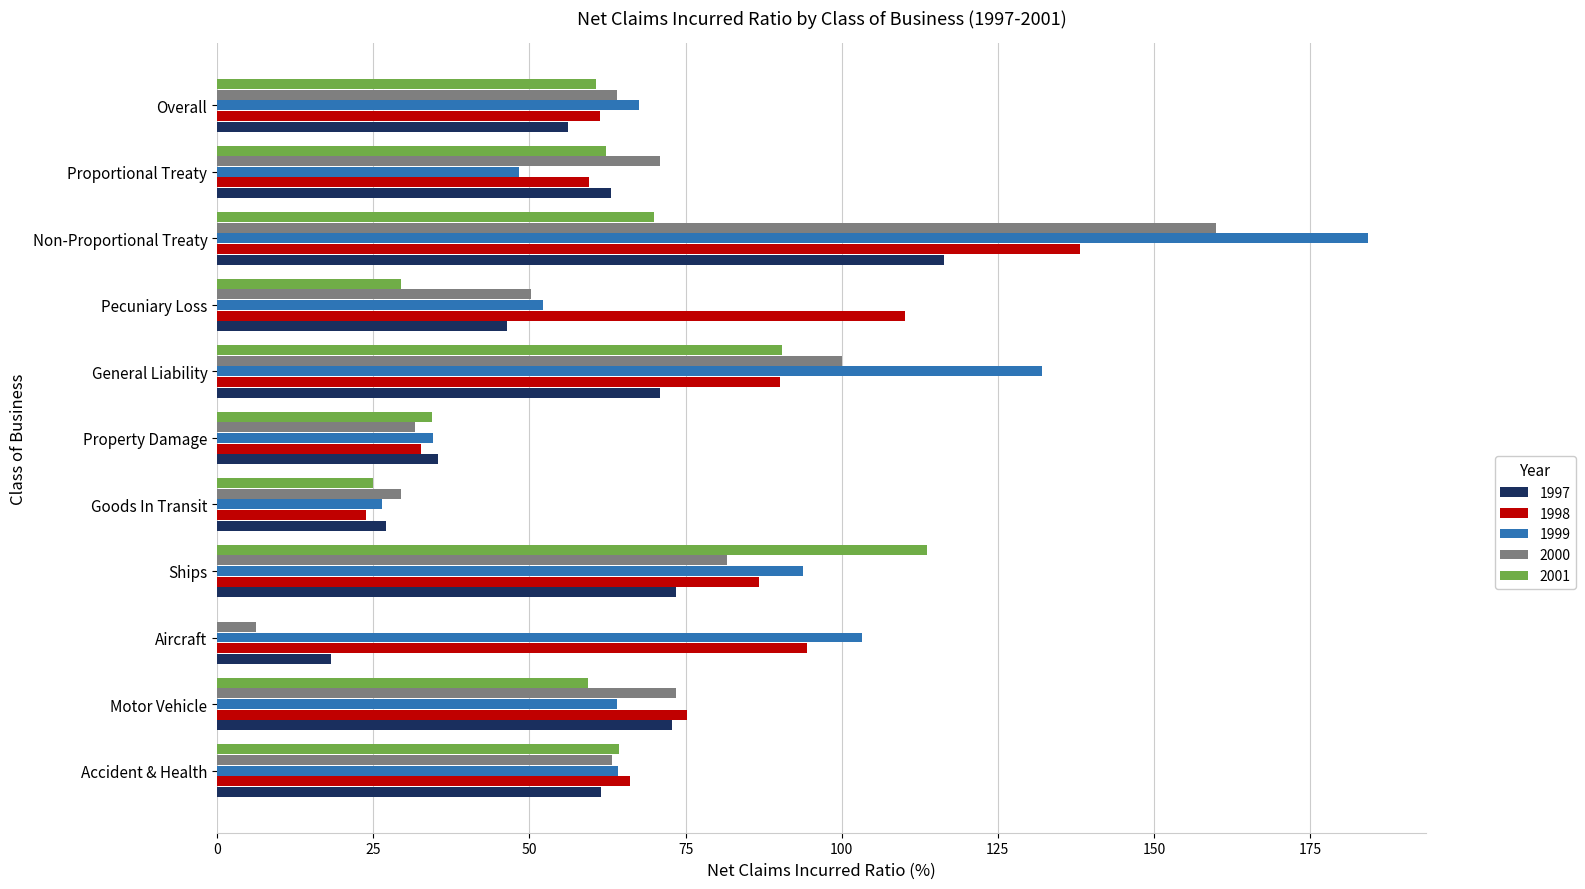

What is the approximate value of 1999 at Pecuniary Loss?

52.1